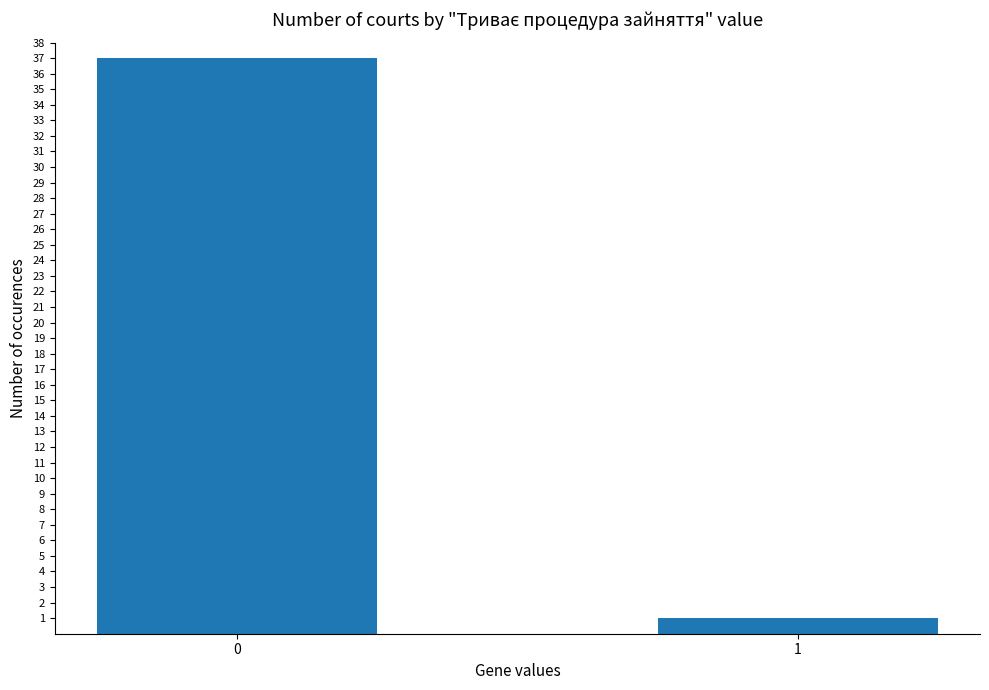

What is the difference between the maximum and minimum values?

36